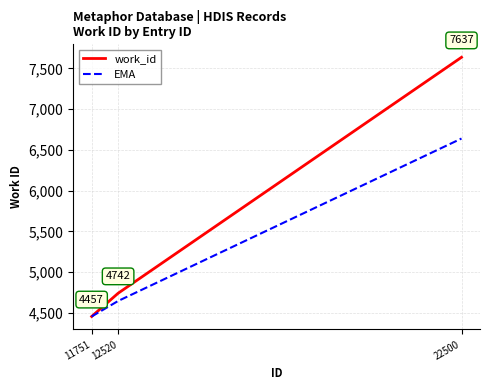

What is the sum of all work_id values?

16836.0